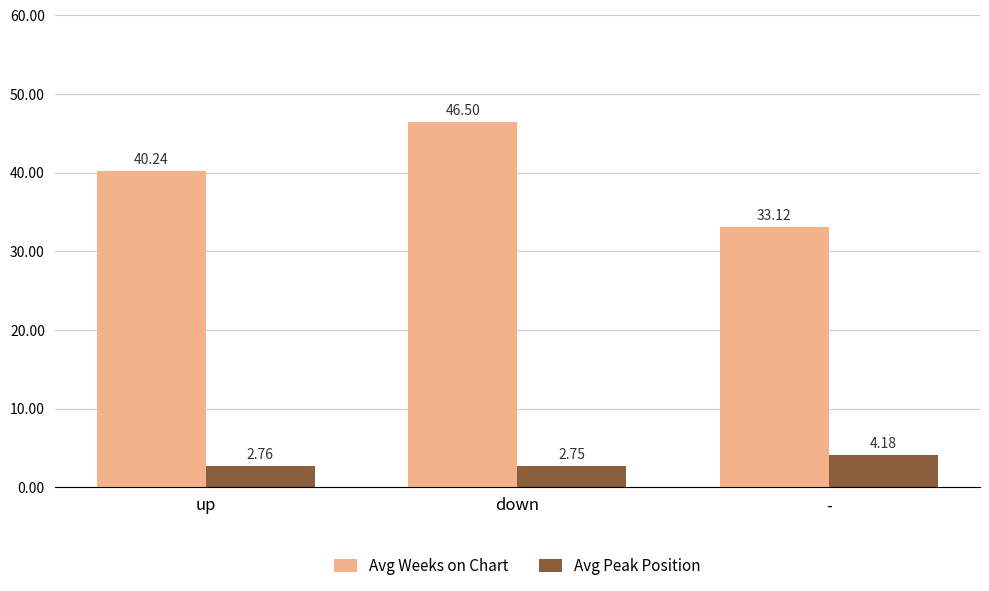

At which label does Avg Weeks on Chart first exceed 40?

up